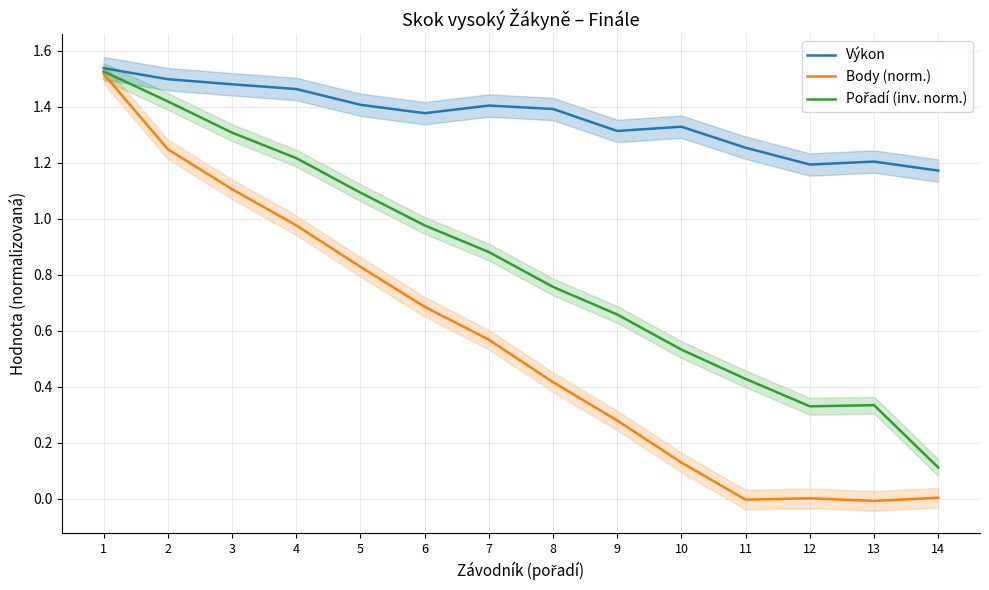

Rank the series by their maximum value, from lowest to highest.

Body (norm.), Pořadí (inv. norm.), Výkon